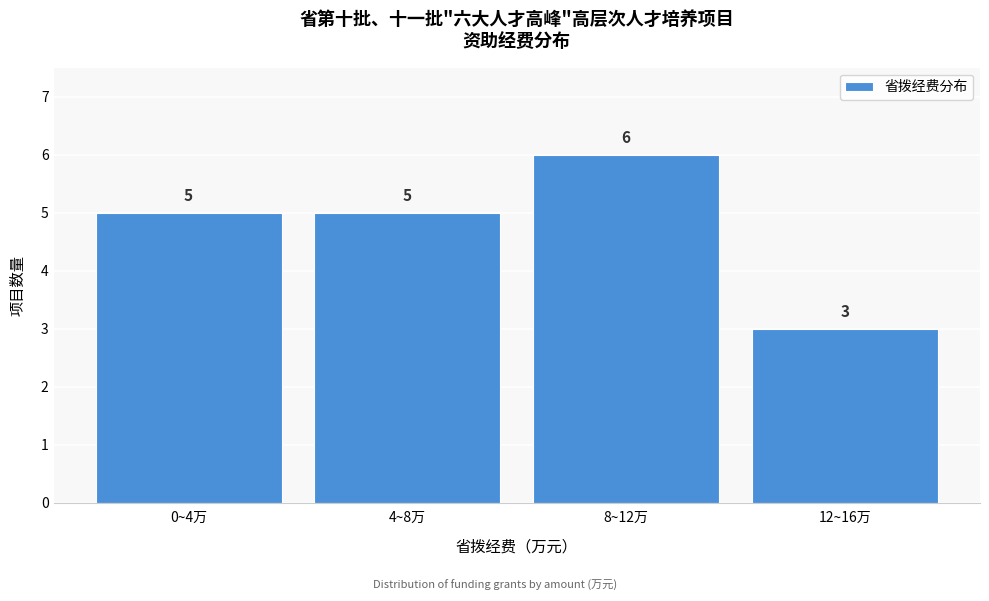

Reading left to right, list all the values displayed in this chart.

0~4万=5	4~8万=5	8~12万=6	12~16万=3